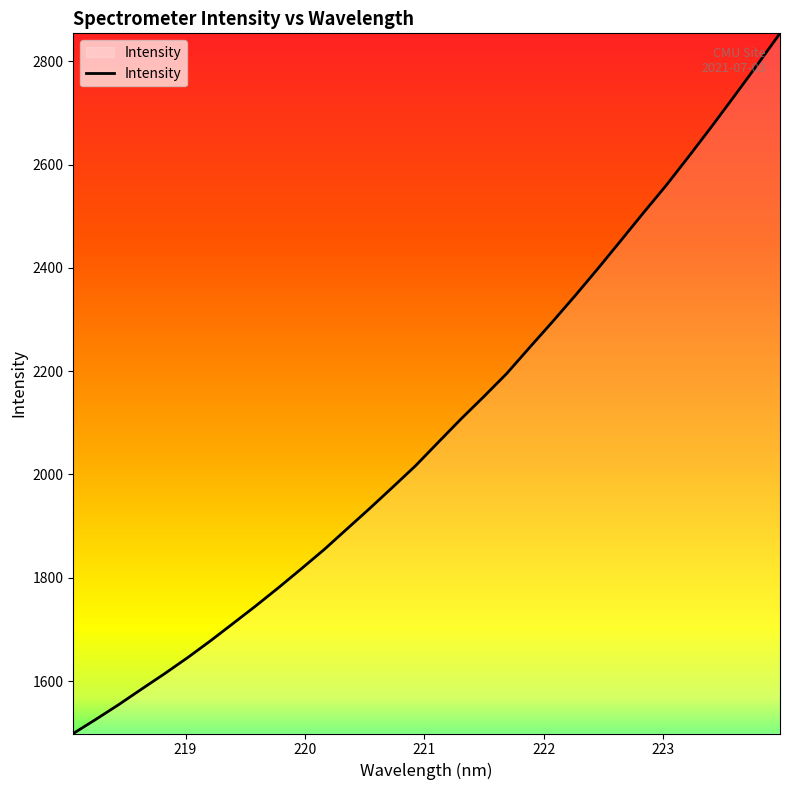

How many lines are shown in the chart?

1